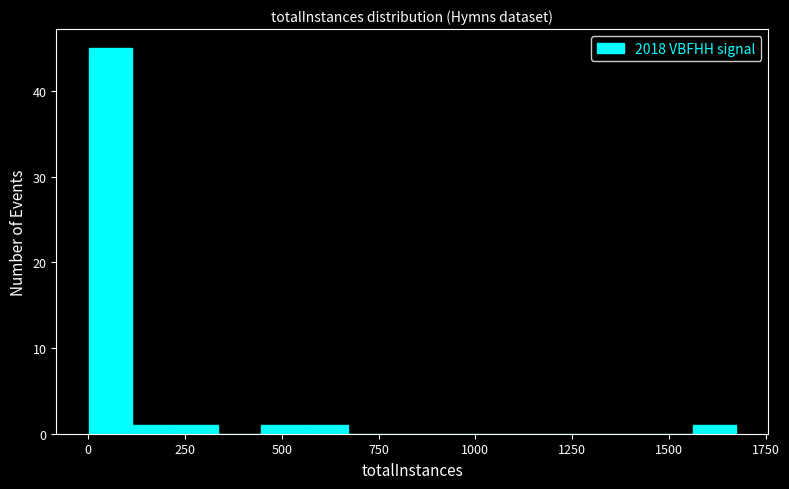

Read against the x-axis, roughly where is the centre of the tallest bar?

50